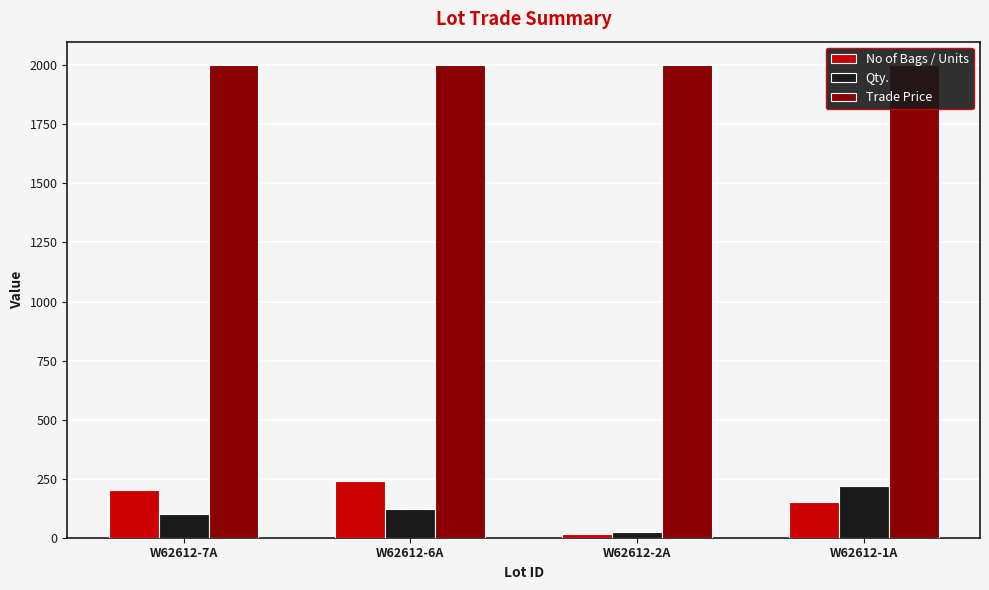

Which label corresponds to the largest value in the chart?

W62612-7A